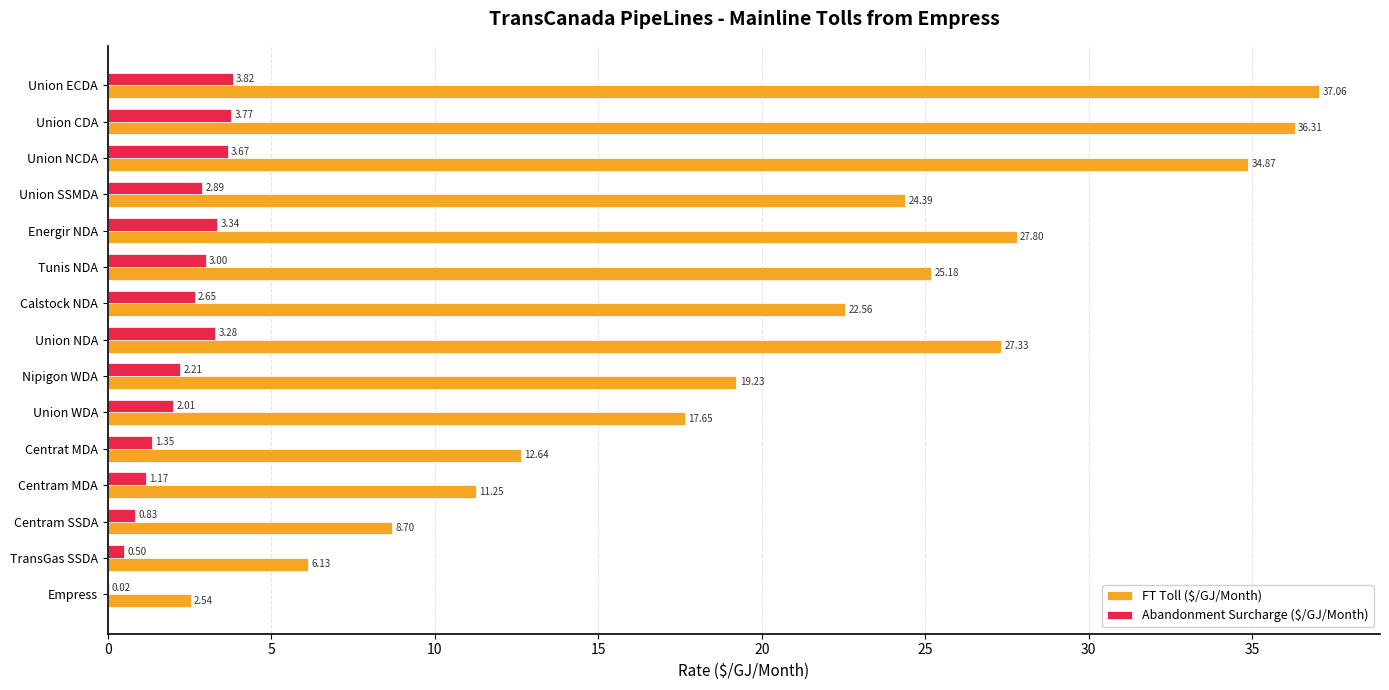

What is the sum of the FT Toll ($/GJ/Month) values at Union SSMDA and Tunis NDA?

49.6